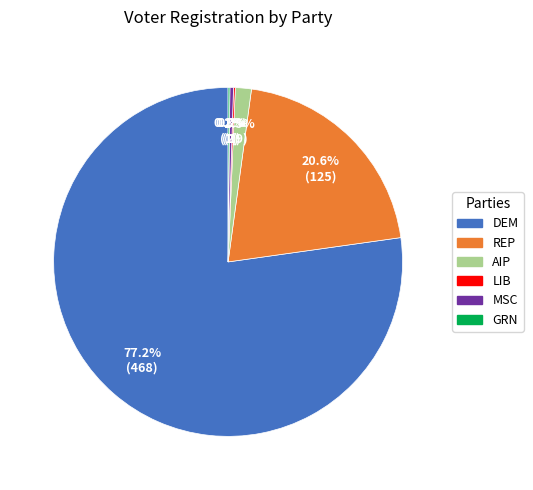

Is there any slice that represents more than half of the pie?

Yes